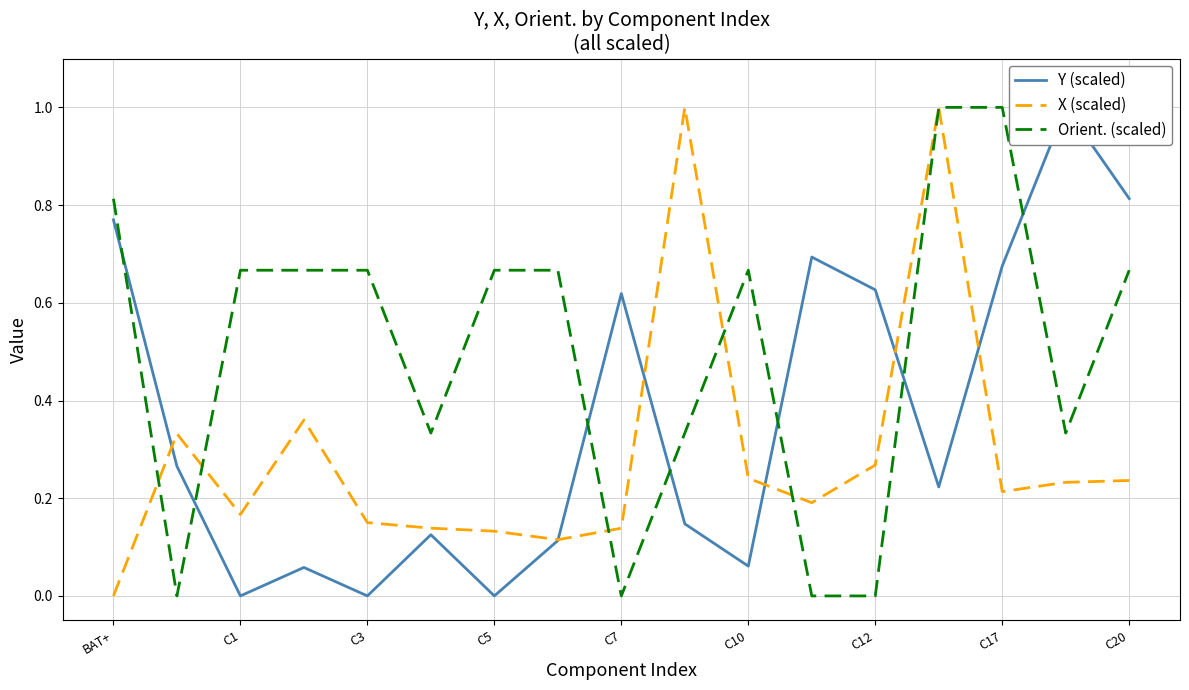

In Y (scaled), how many points are higher than both neighbors (excluding endpoints)?

5